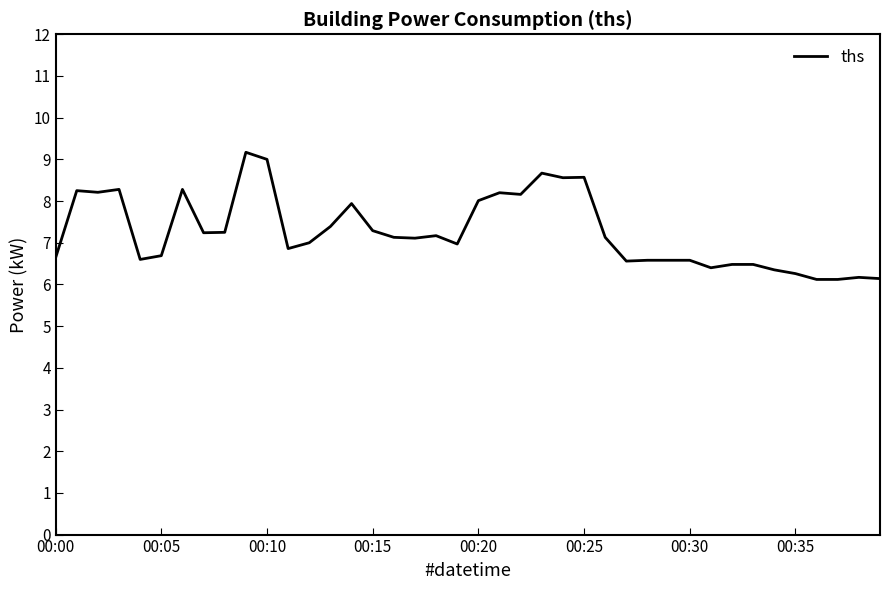

What is the greatest value displayed?

9.2